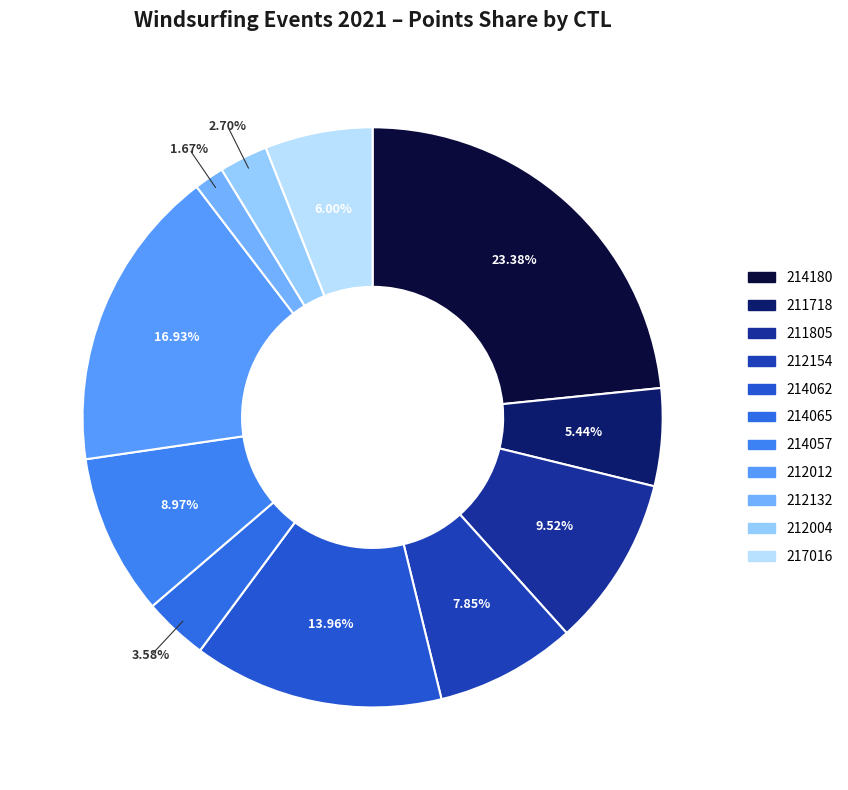

Rank the categories by value from highest to lowest.

214180, 212012, 214062, 211805, 214057, 212154, 217016, 211718, 214065, 212004, 212132